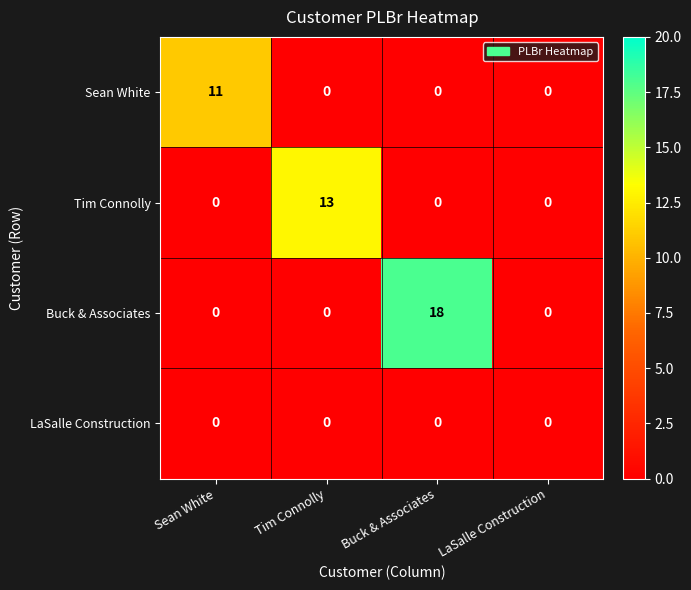

Rank the series by their maximum value, from highest to lowest.

Buck & Associates, Tim Connolly, Sean White, LaSalle Construction